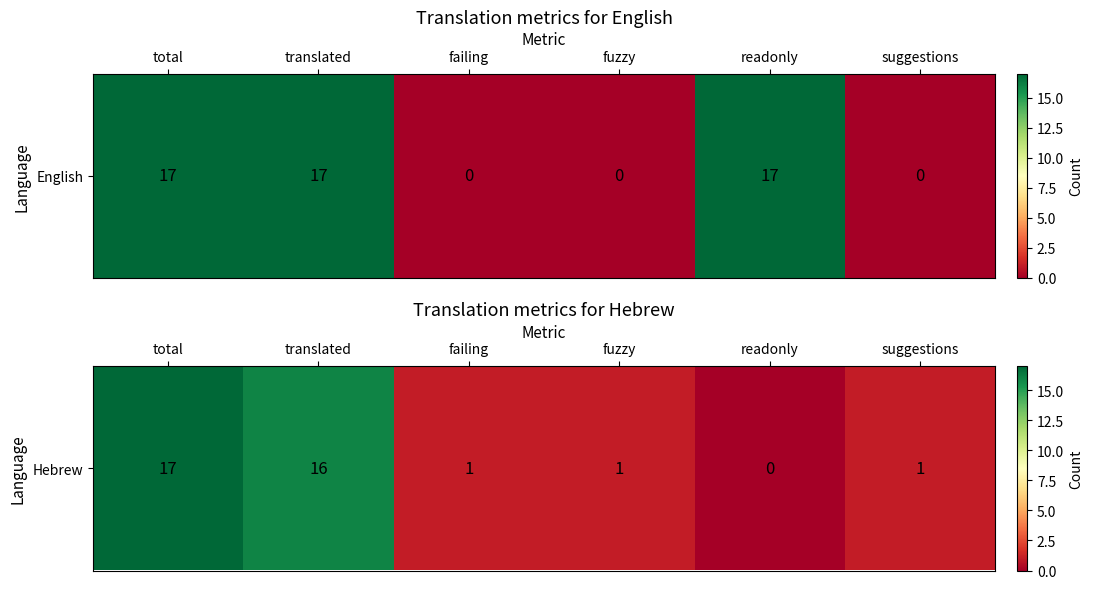

Which category has the lowest value across all series?

readonly